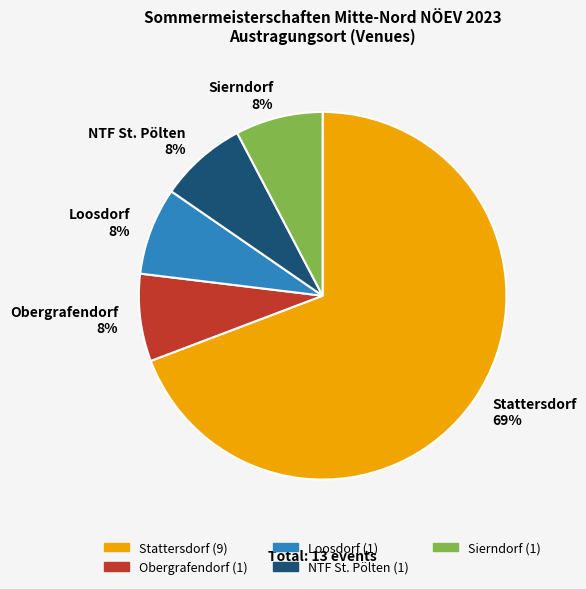

Which has a higher value, Loosdorf or Stattersdorf?

Stattersdorf